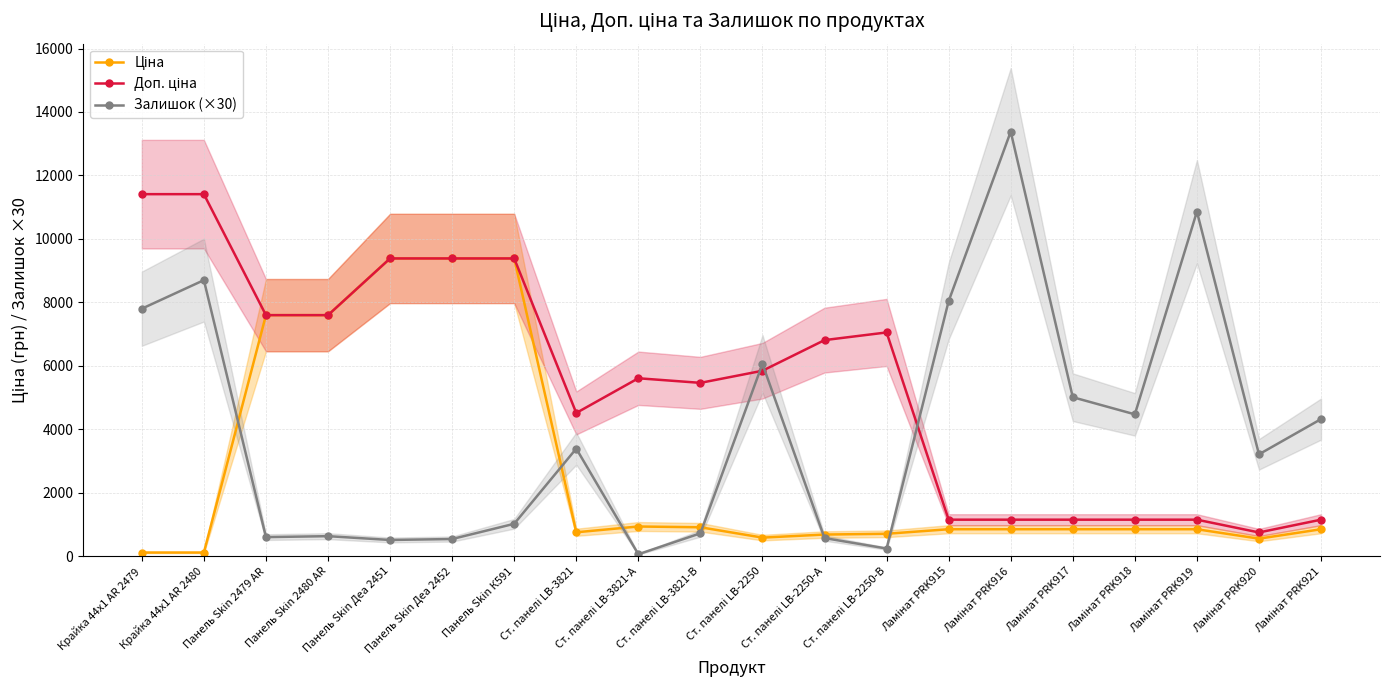

What is the label of the 12th point from the left?

Ст. панелі LB-2250-А